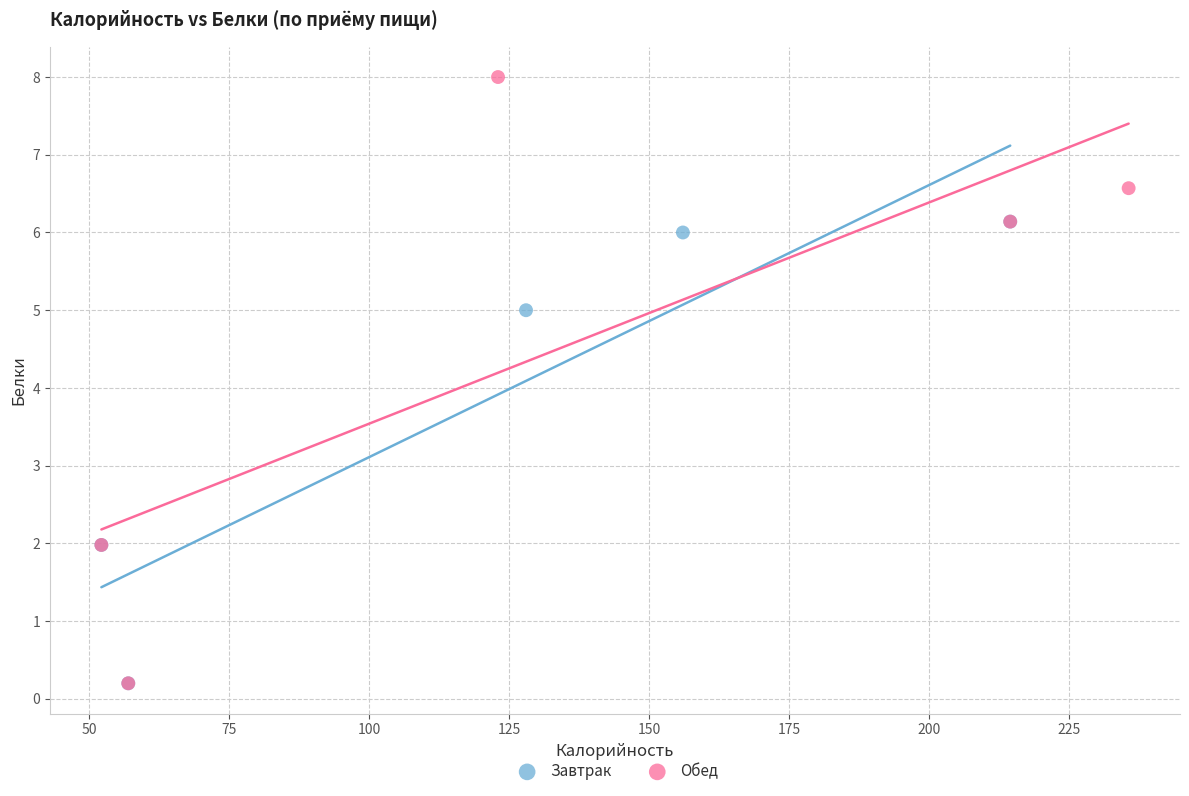

Which series contains the highest Y value?

Обед